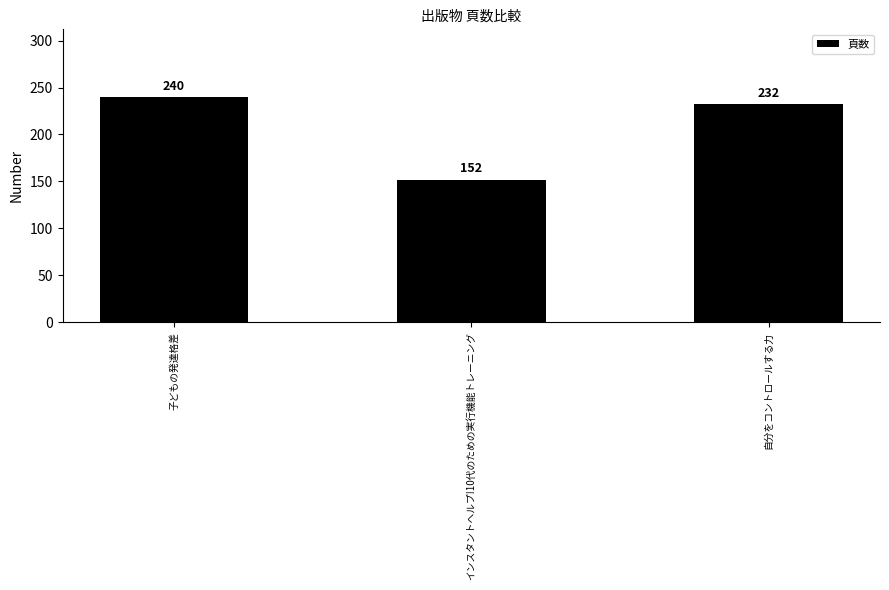

What is the average value?

208